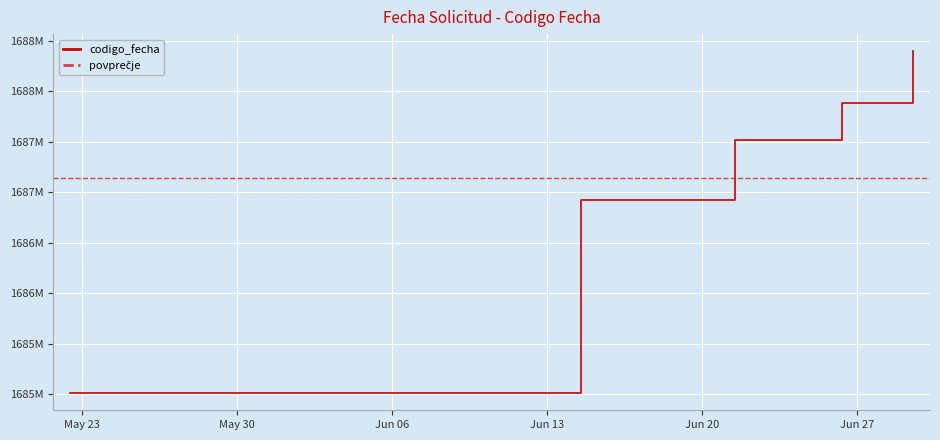

Between 2023-06-29 12:35:39 and 2023-06-21 12:08:13, which is larger?

2023-06-29 12:35:39